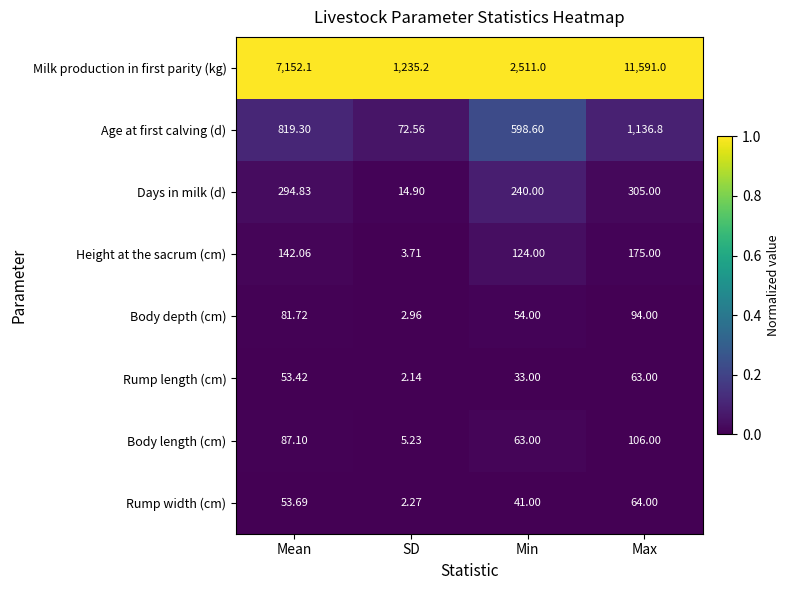

At which label does Body length (cm) reach its minimum?

SD